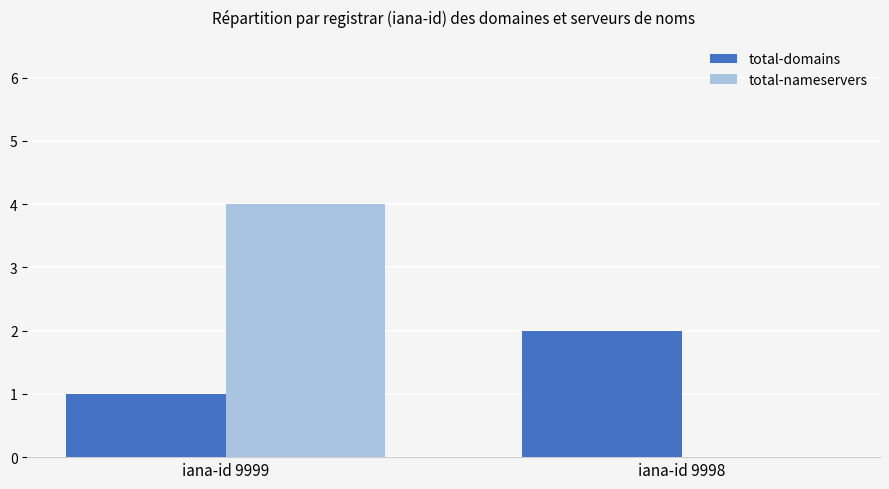

The value of total-nameservers at iana-id 9998 is -3. True or false?

False